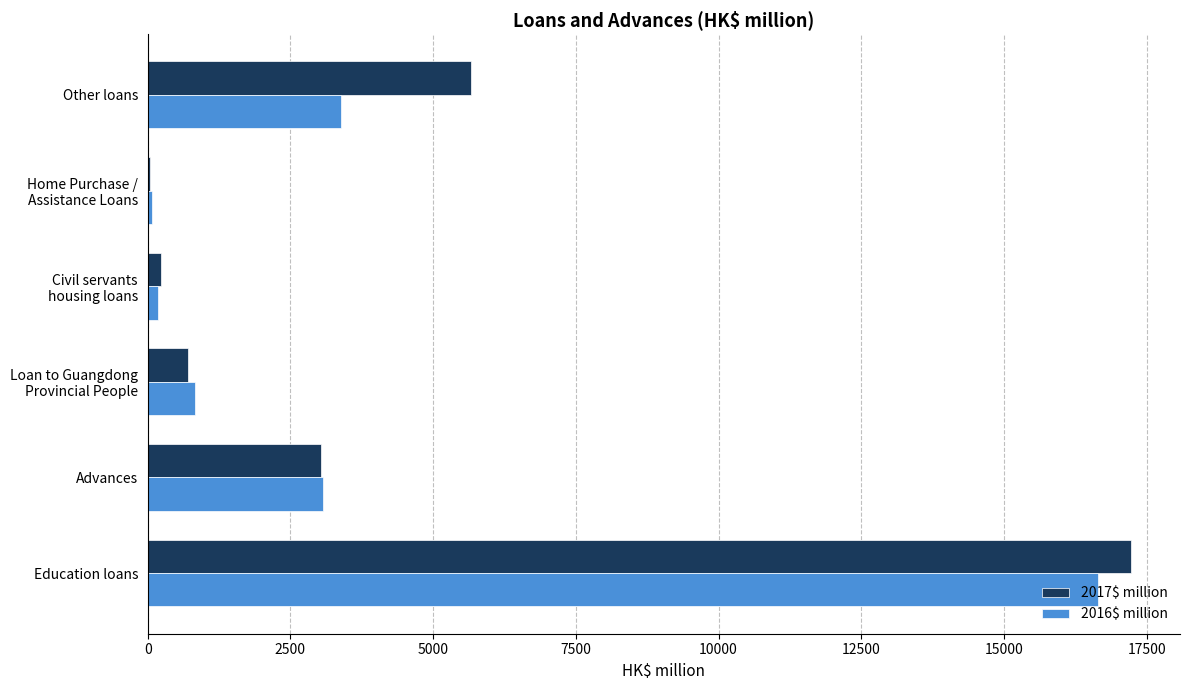

The value of 2016$ million at Advances is 3074. True or false?

True